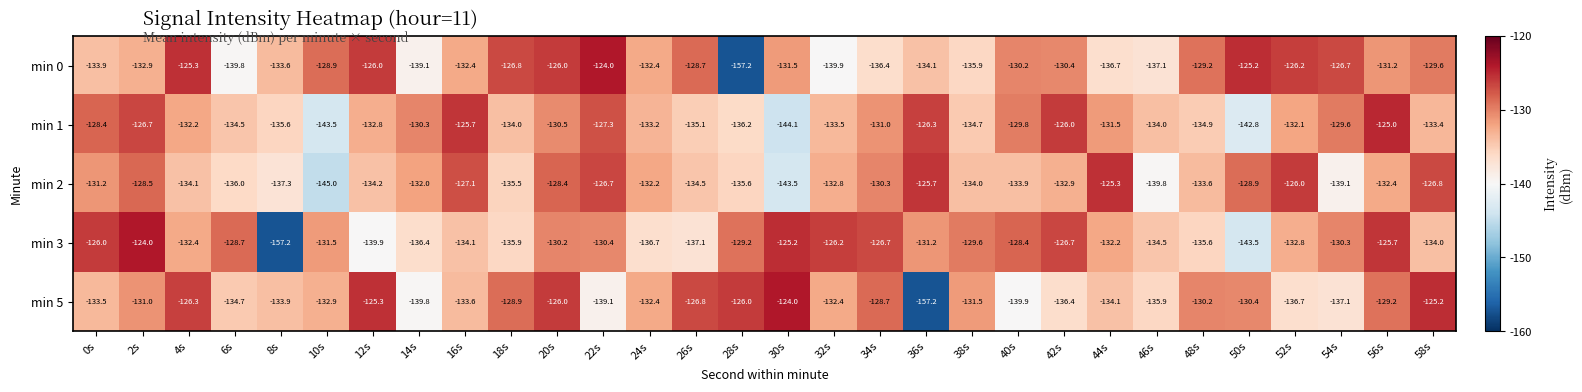

What is the difference between the maximum and minimum values in the min 3 series?

33.2